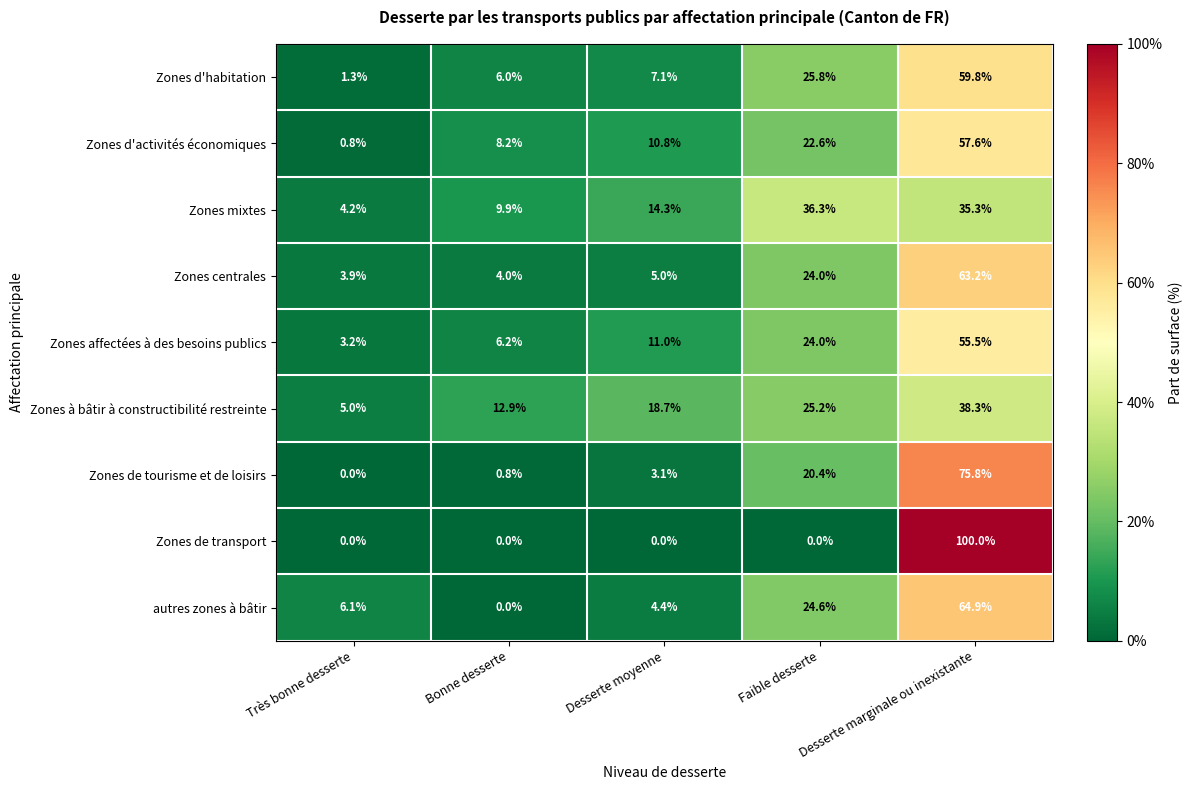

Is it true that Zones de tourisme et de loisirs equals 1.1 at Bonne desserte?

False